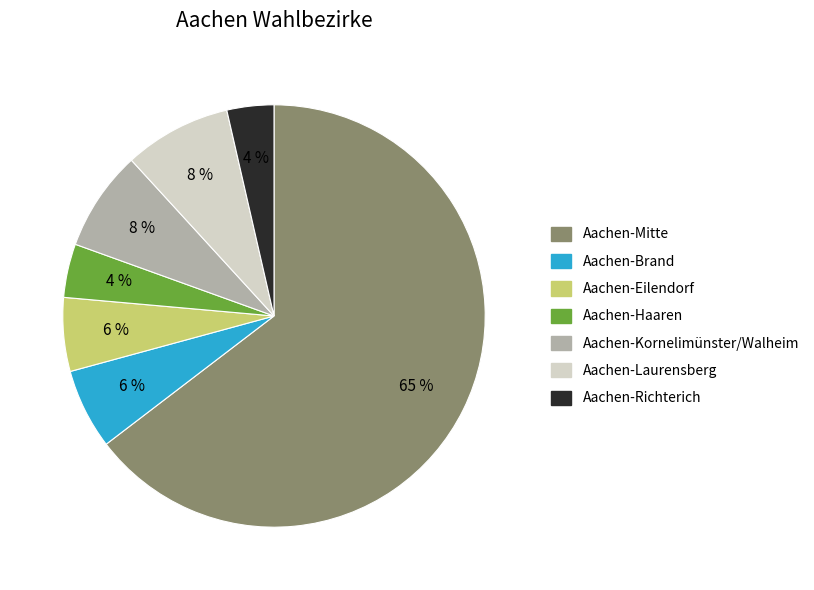

What is the largest slice in the pie chart?

Aachen-Mitte